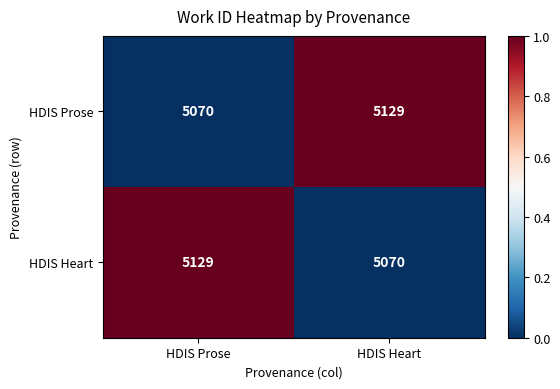

What is the total value across all series at HDIS Prose?

10199